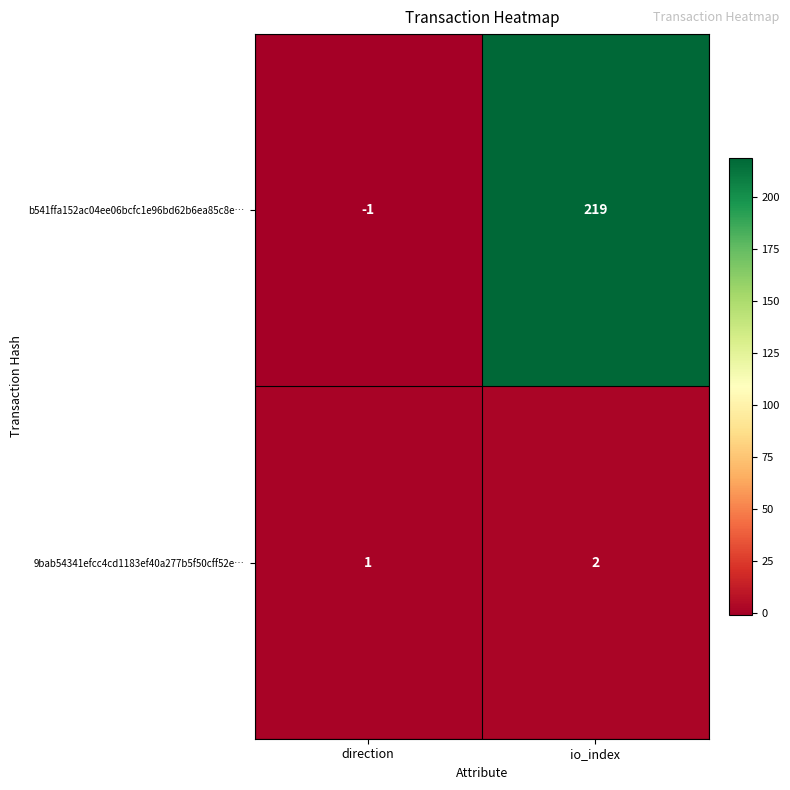

Reading left to right, list all the values displayed in this chart.

b541ffa152ac04ee06bcfc1e96bd62b6ea85c8e…: direction=-1	io_index=219
9bab54341efcc4cd1183ef40a277b5f50cff52e…: direction=1	io_index=2